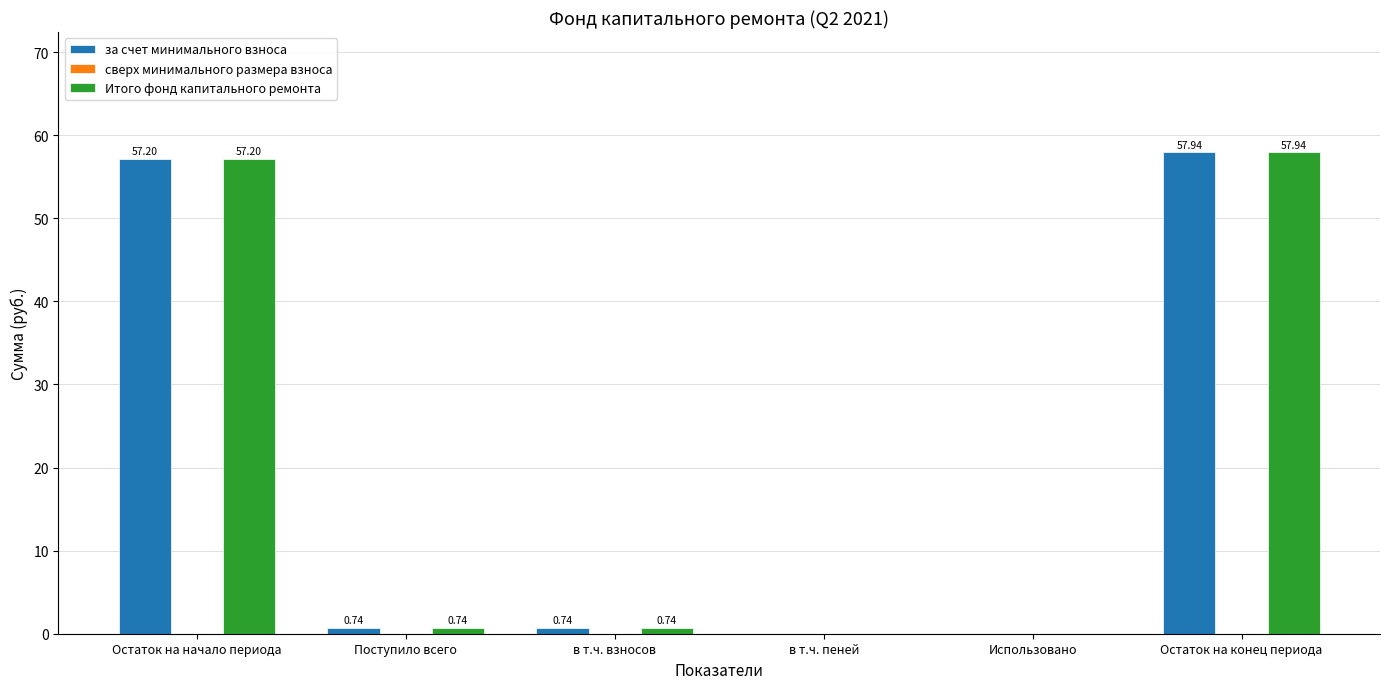

What is the sum of the за счет минимального взноса values at Остаток на начало периода and в т.ч. взносов?

57.9